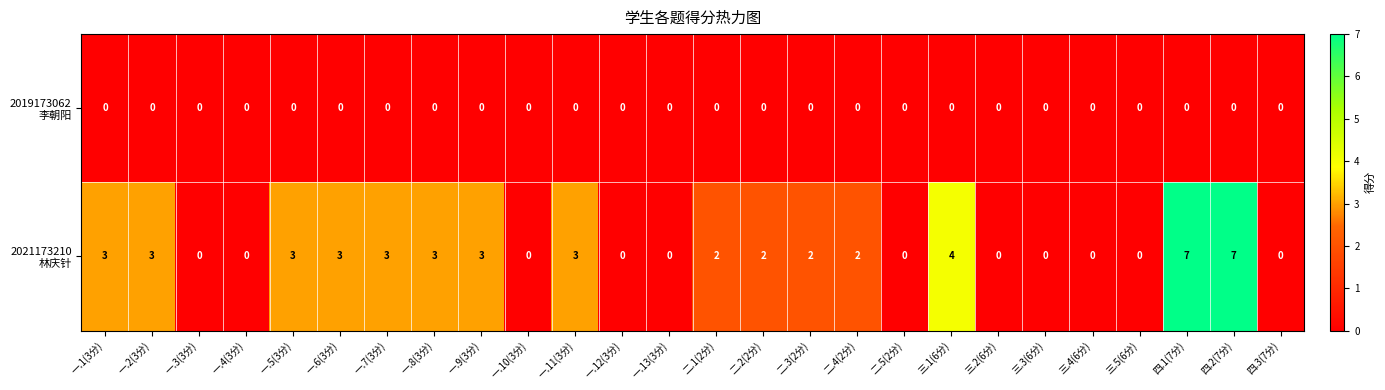

What is the total value across all series at 三.1(6分)?

4